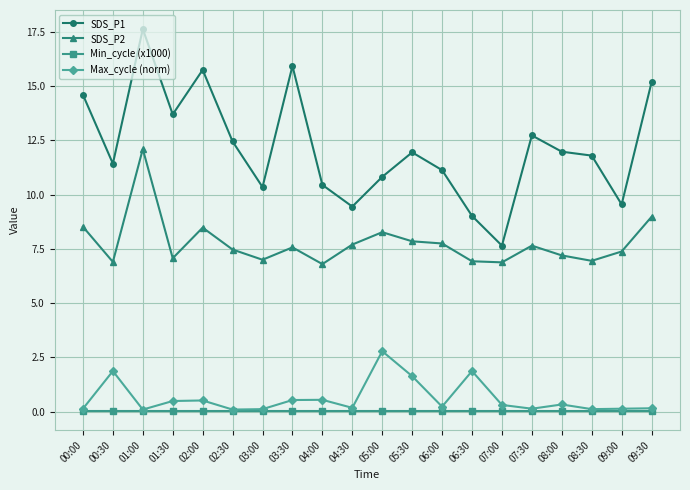

True or false: Max_cycle (norm) and SDS_P2 cross at least once.

False